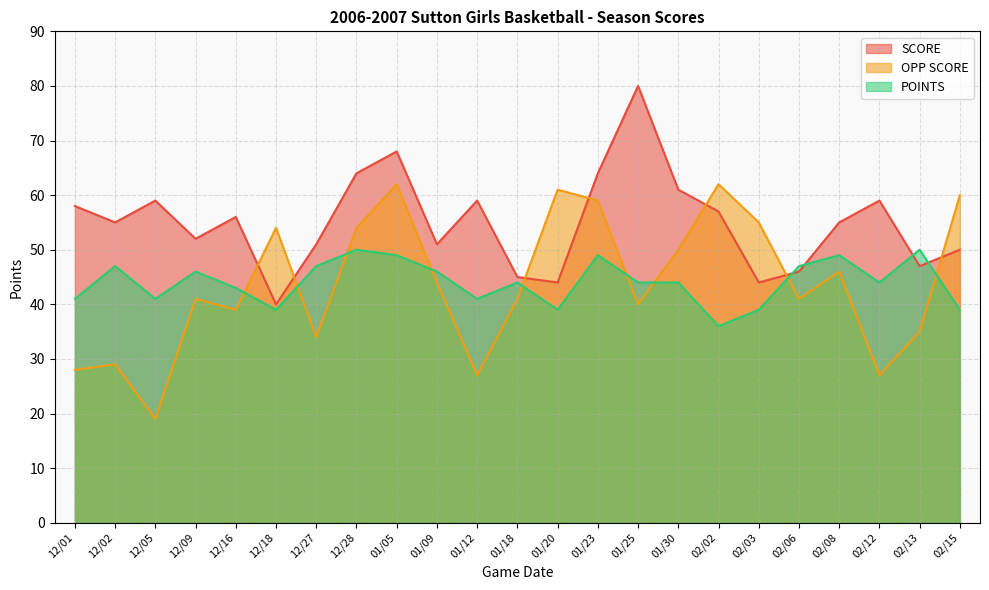

How many interior local valleys does the POINTS series have?

6